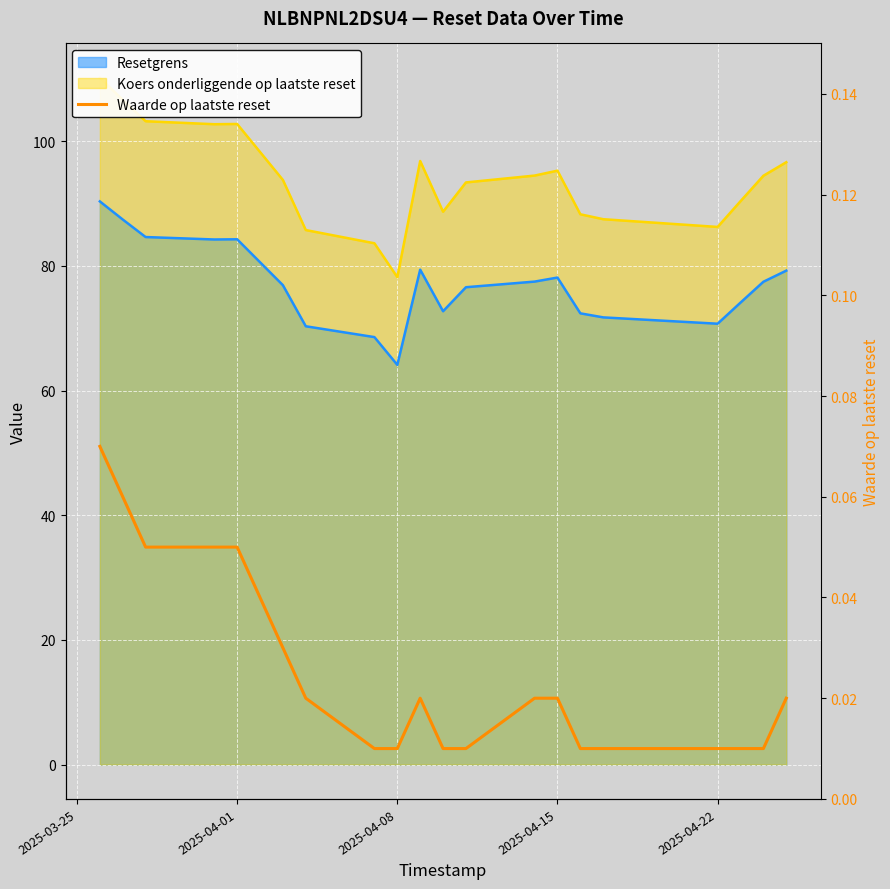

Reading left to right, list all the values displayed in this chart.

0.1	0.1	0.1	0.1	0.1	0.0	0.0	0.0	0.0	0.0	0.0	0.0	0.0	0.0	0.0	0.0	0.0	0.0	0.0	0.0